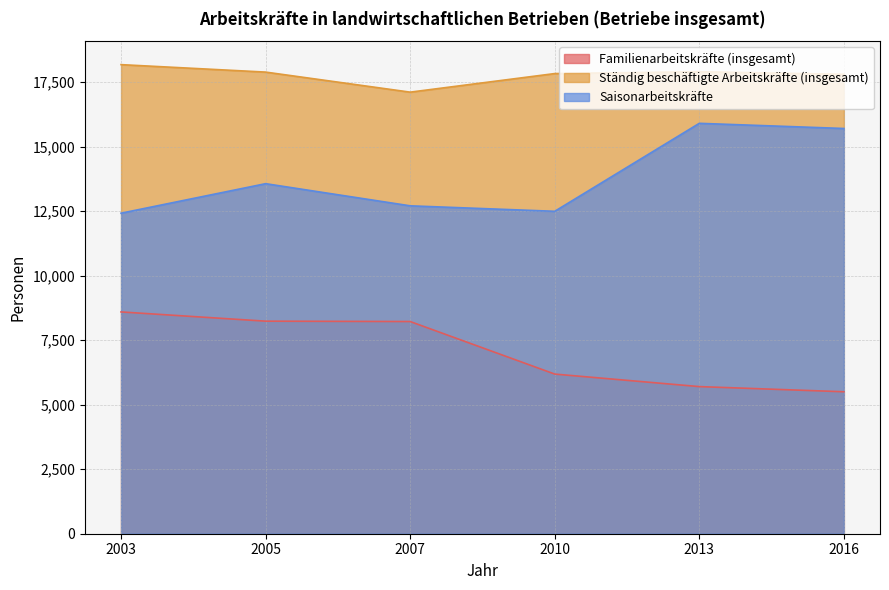

The value of Familienarbeitskräfte (insgesamt) at 2013 is 5700. True or false?

True